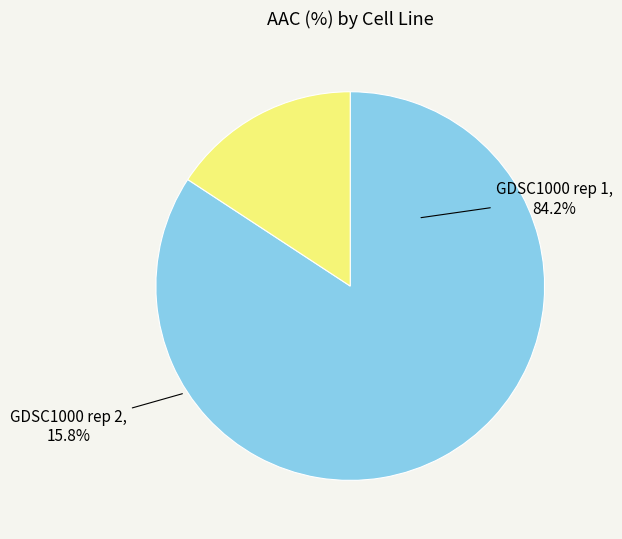

To the nearest percent, what portion does GDSC1000 rep 1 represent?

84%